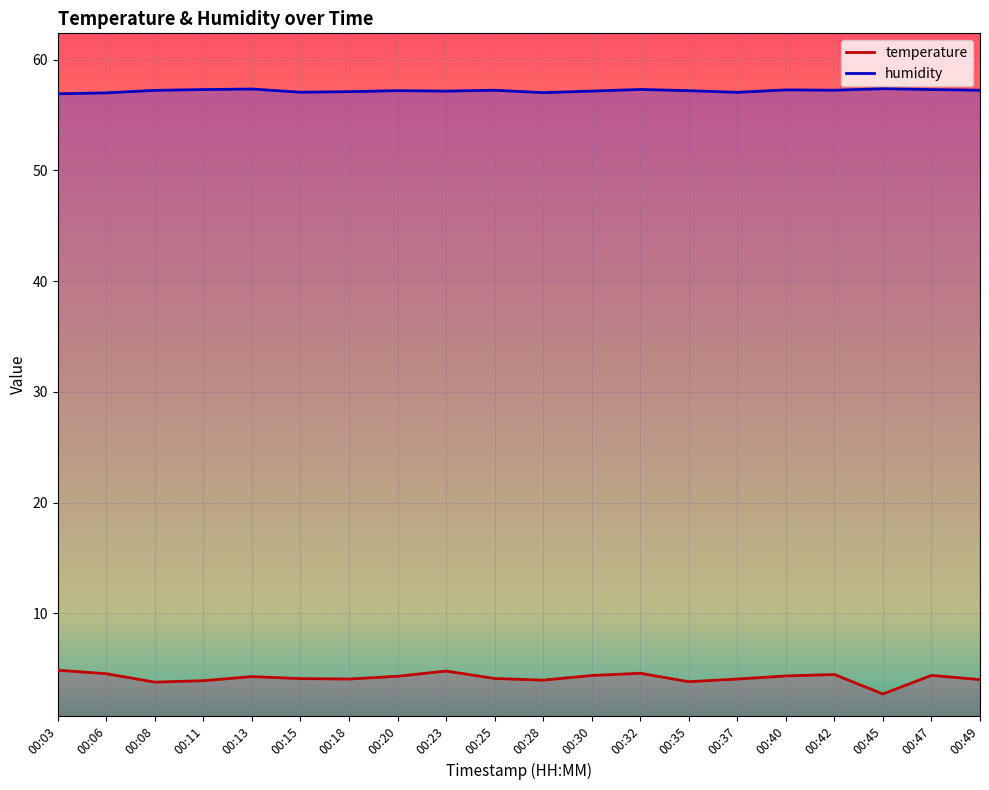

How many values in the temperature series exceed 4?

15